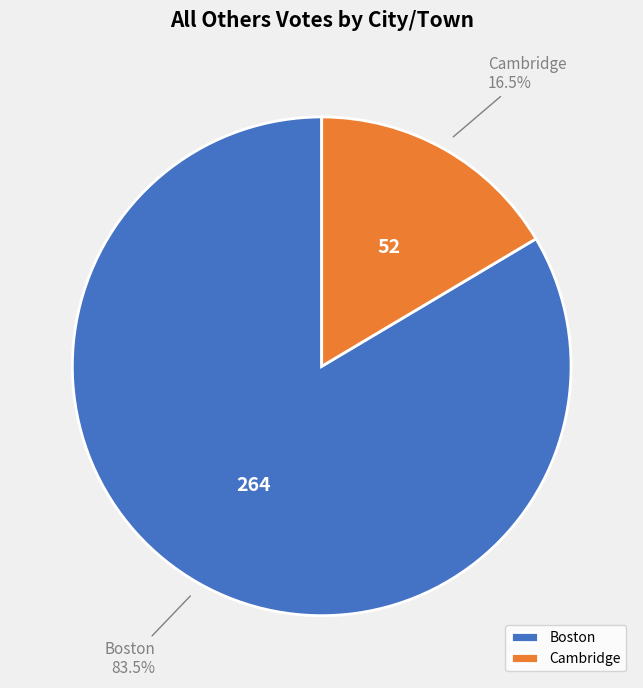

Does Boston represent more than half of the total?

Yes